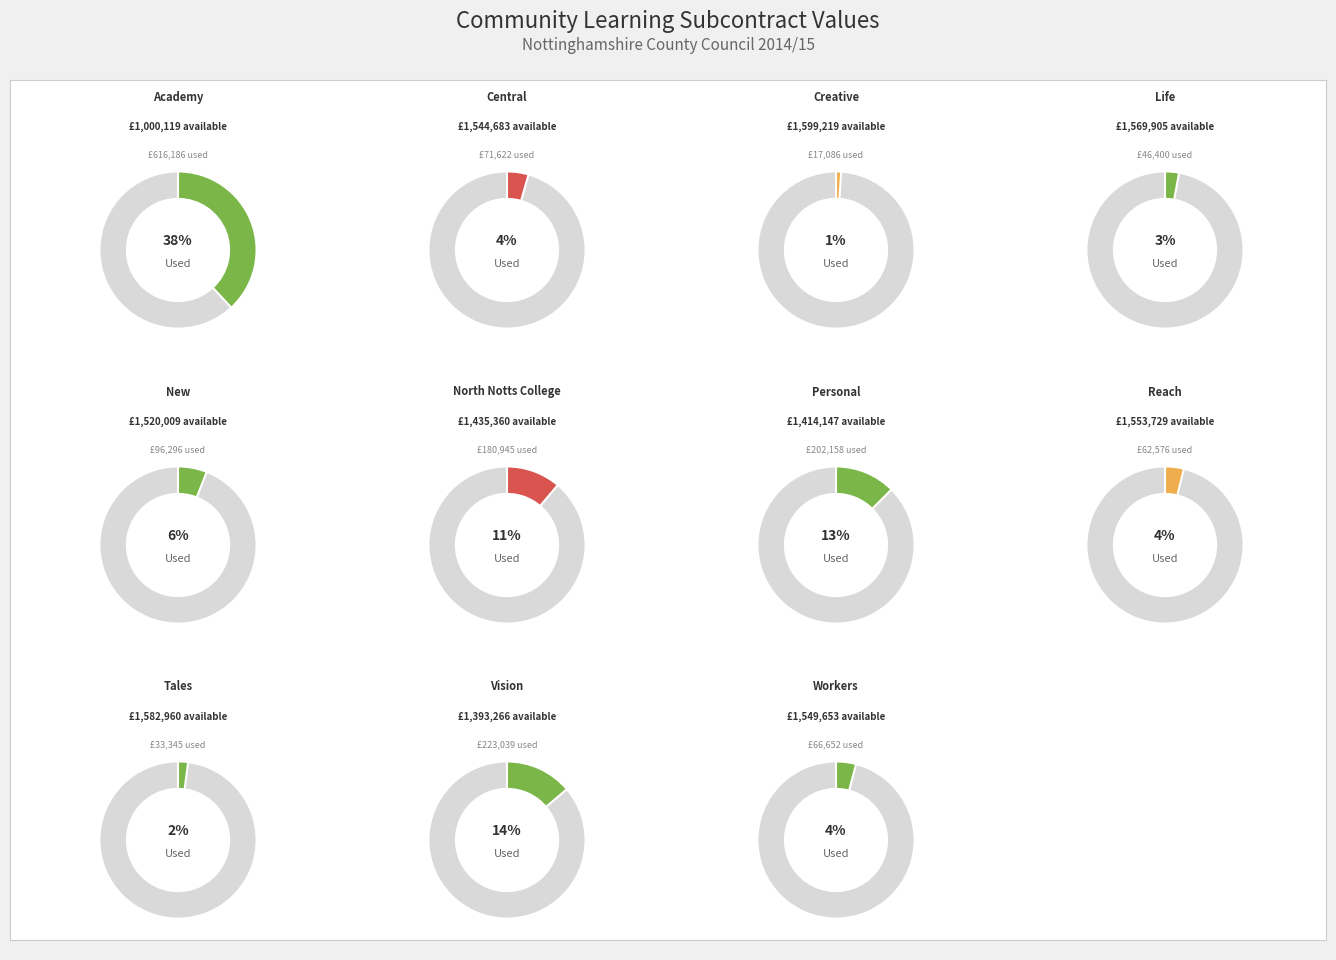

How many segments does this pie chart have?

11